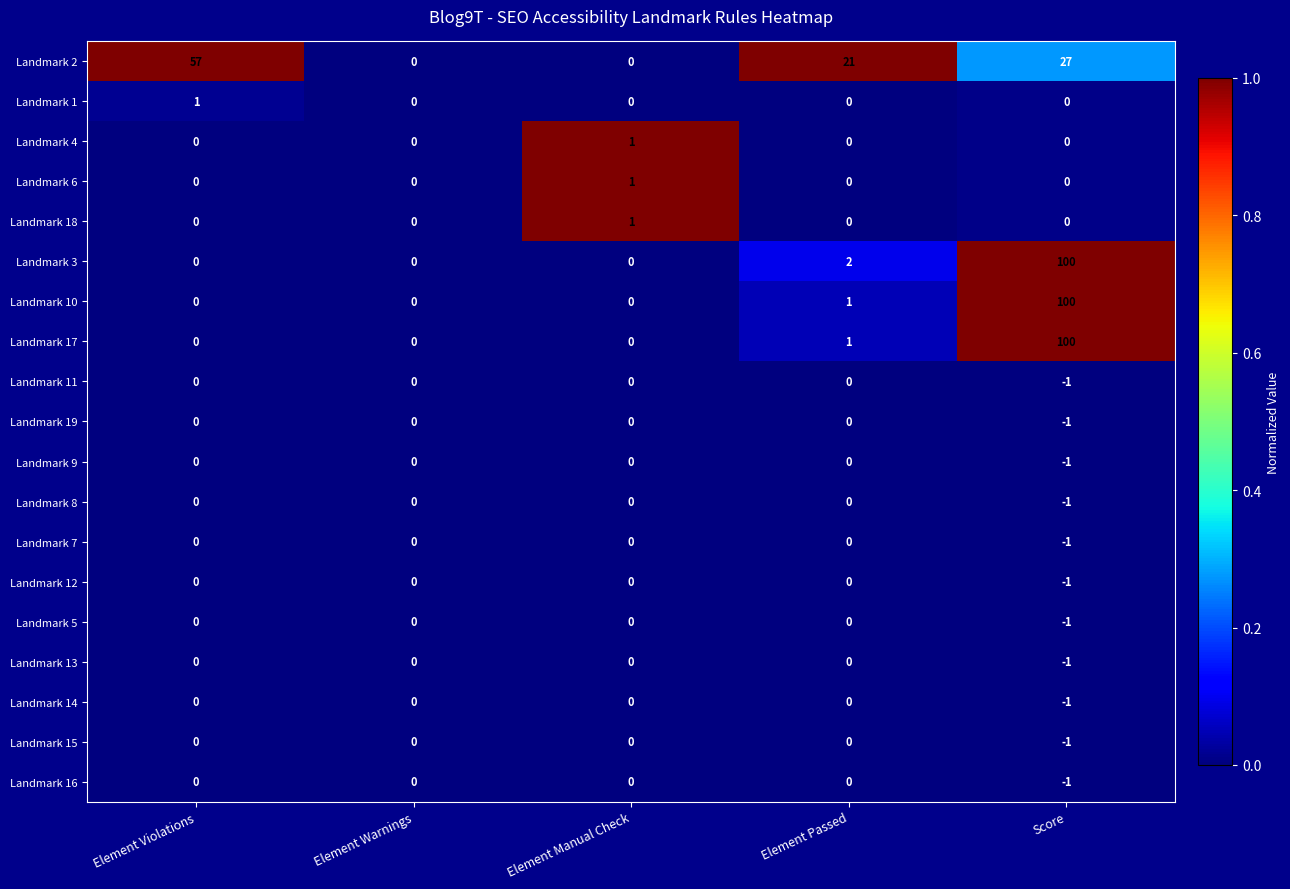

The value of Landmark 2 at Score is 18. True or false?

False